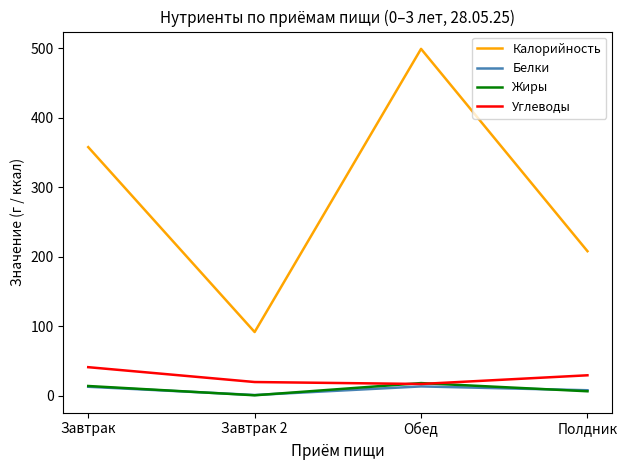

The Жиры series shows 13.9 at Завтрак. True or false?

True